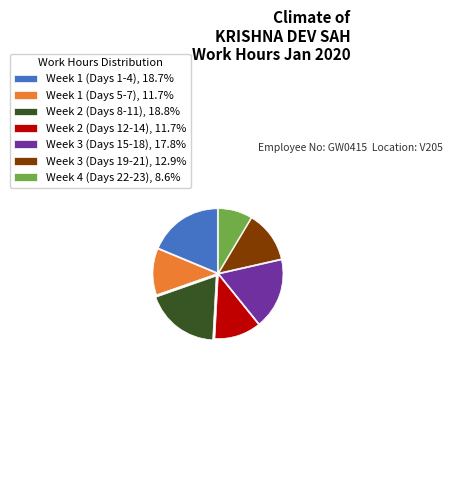

Count the number of slices in the pie.

7